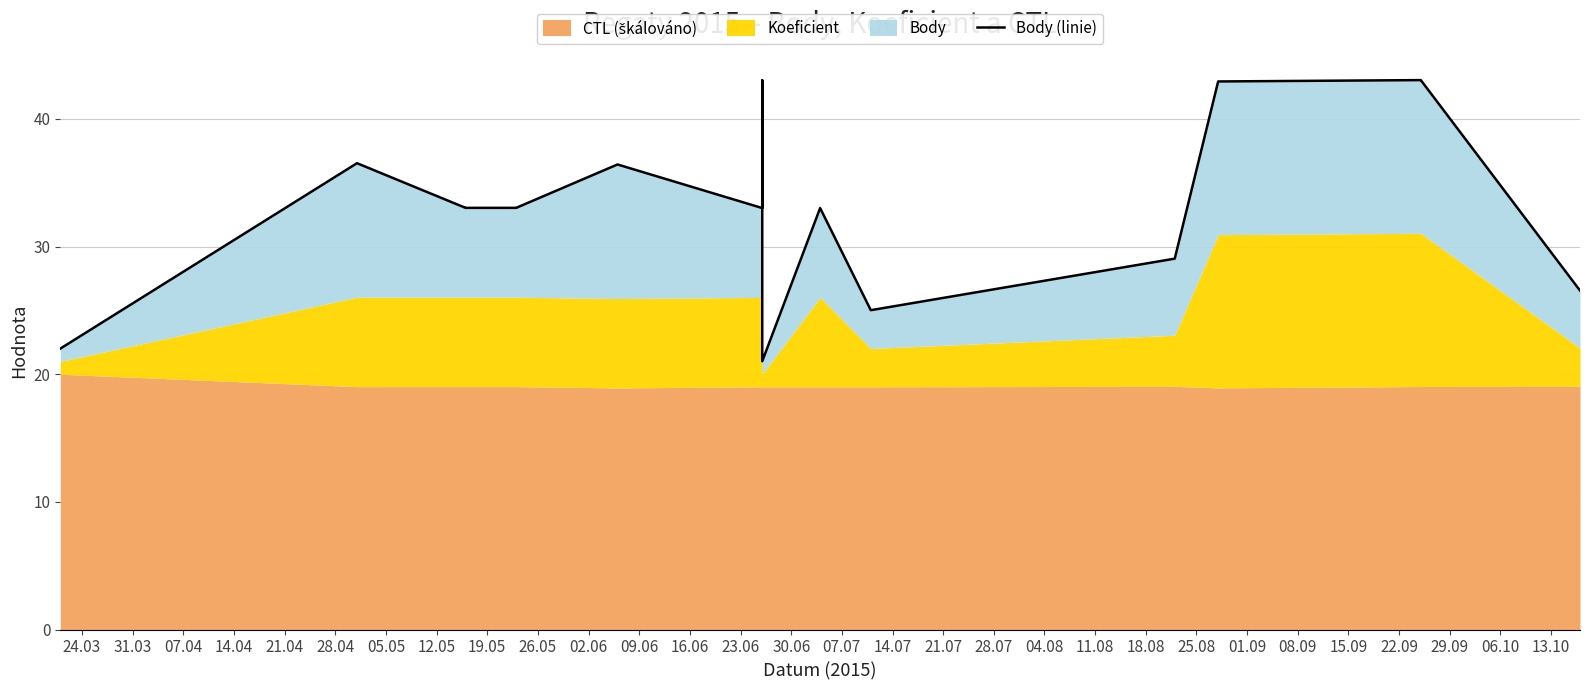

The value at 14.04 is 52.0. True or false?

False